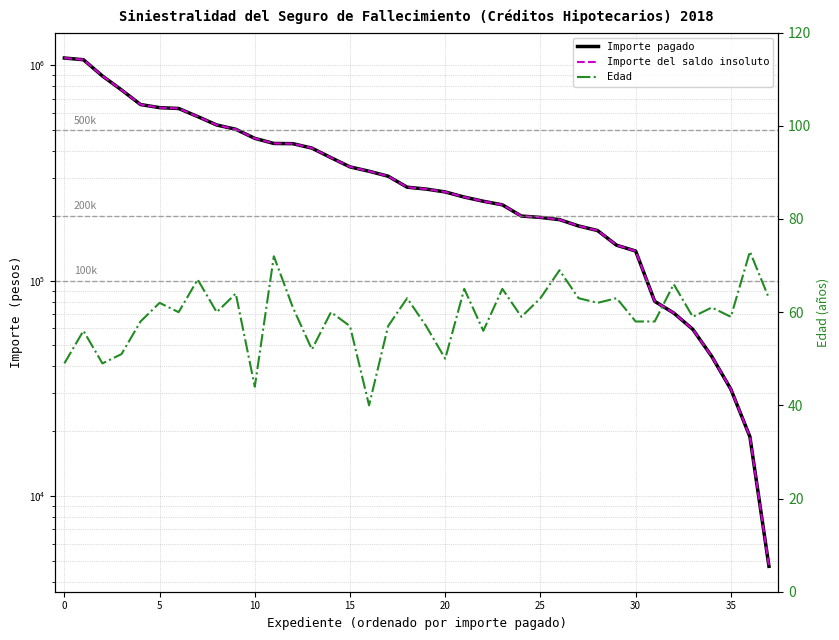

What is the average value of the Importe pagado series?

354122.6